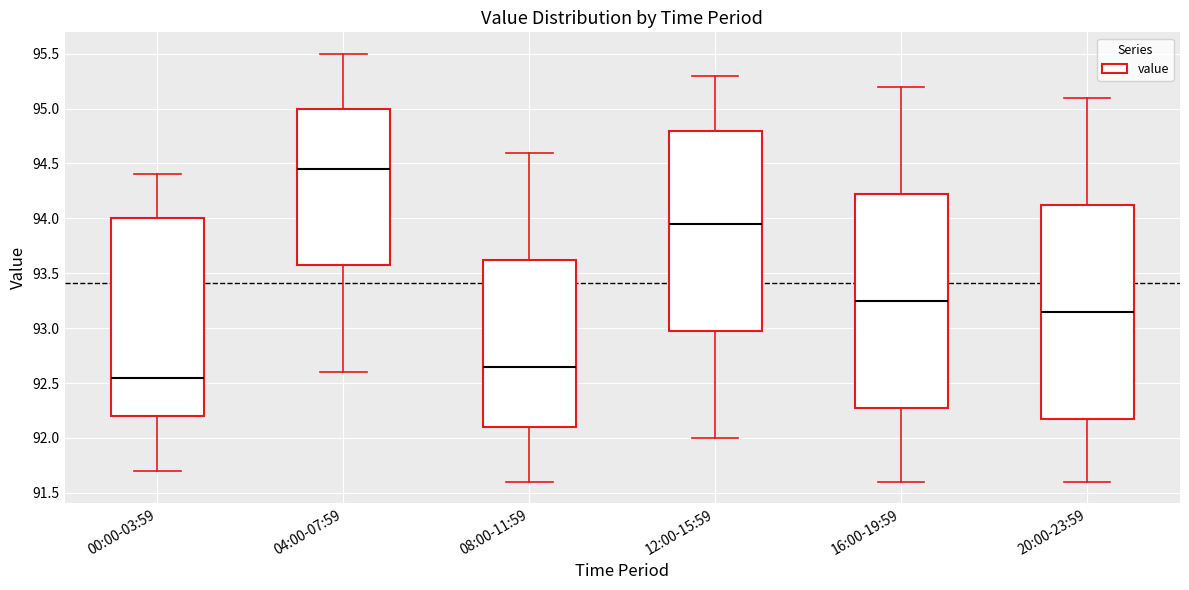

Reading left to right, transcribe this box plot: for each box, give where its median line is, the range the box spans, and where its two whiskers end, as read against the y-axis. The values are not printed on the chart, so give them approximately, as read against the axis.

00:00-03:59: median 92.55, box 92.20 to 94.00, whiskers 91.70 to 94.40
04:00-07:59: median 94.45, box 93.60 to 95.00, whiskers 92.60 to 95.50
08:00-11:59: median 92.65, box 92.10 to 93.65, whiskers 91.60 to 94.60
12:00-15:59: median 93.95, box 93.00 to 94.80, whiskers 92.00 to 95.30
16:00-19:59: median 93.25, box 92.30 to 94.25, whiskers 91.60 to 95.20
20:00-23:59: median 93.15, box 92.20 to 94.15, whiskers 91.60 to 95.10